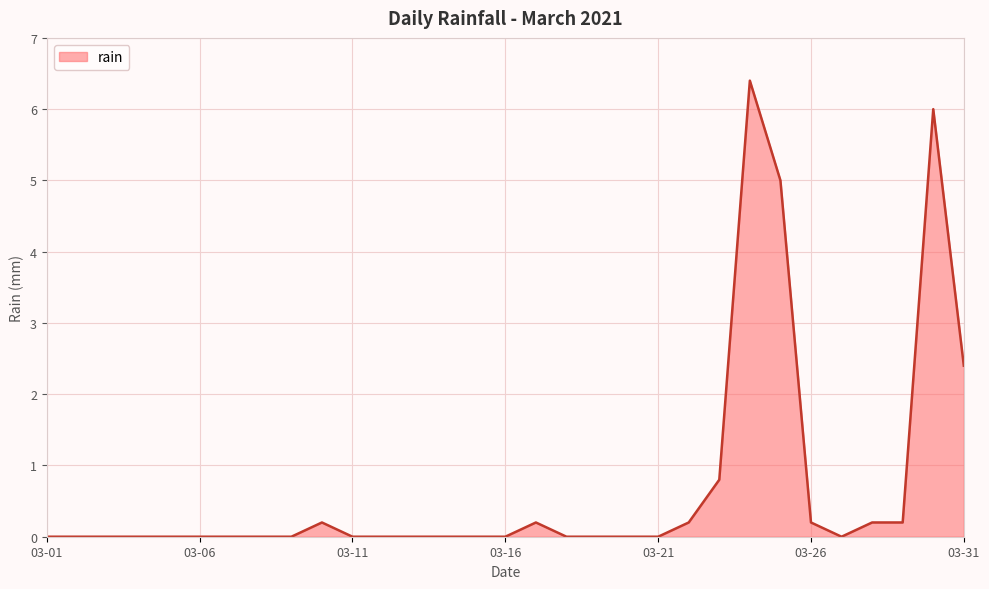

Count the number of categories in the chart.

31